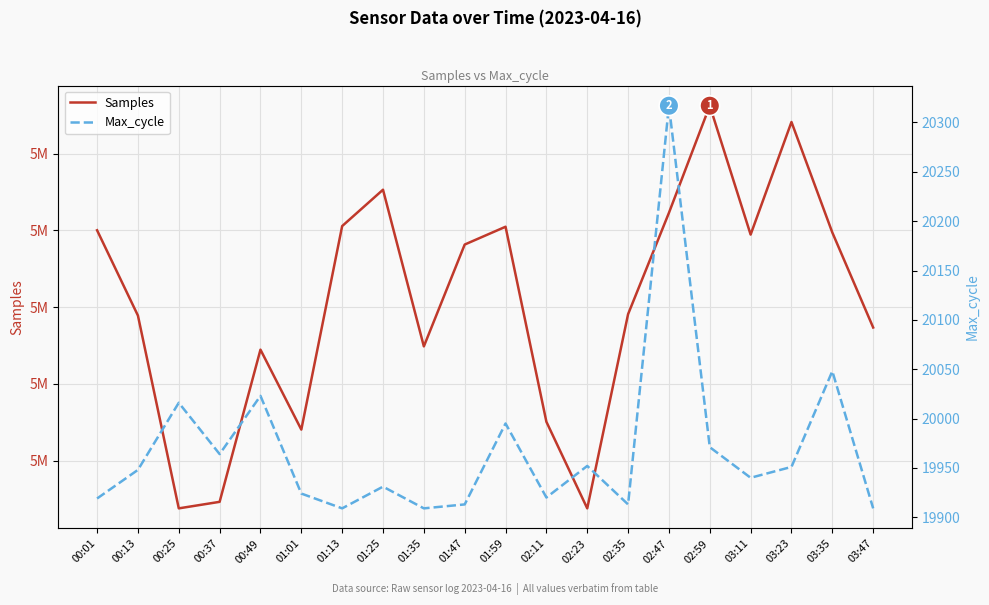

What is the spread (max minus min) of values at 00:37?

5012358